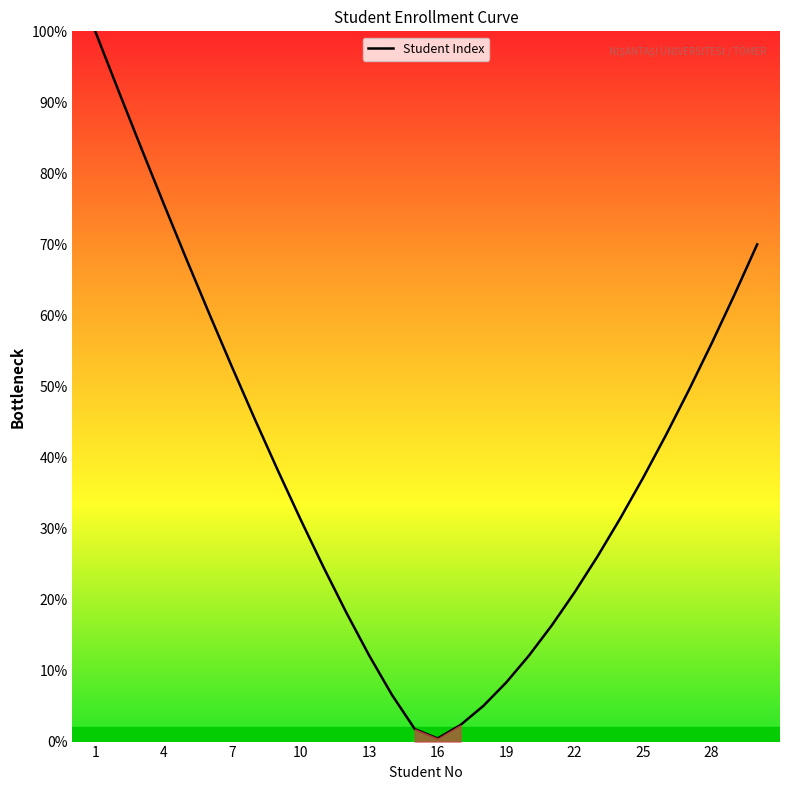

What is the average value?

38.4